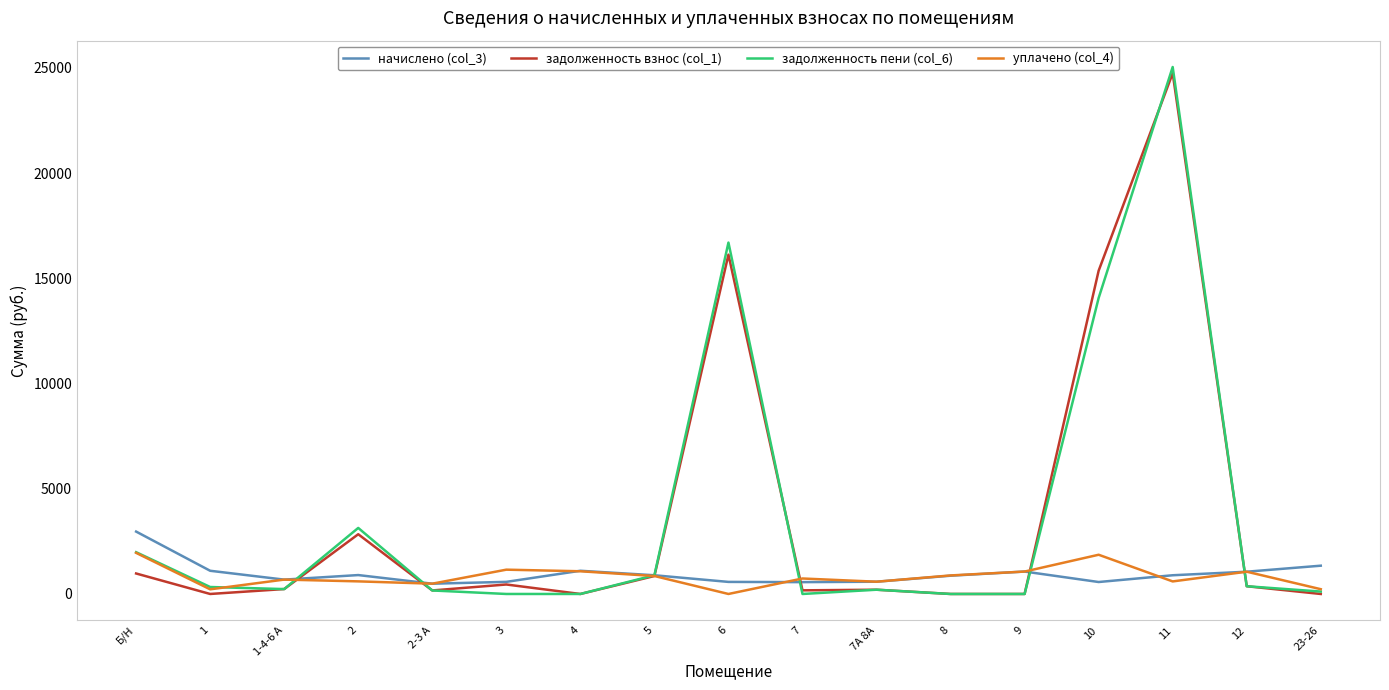

The задолженность пени (col_6) series shows 1986.0 at Б/Н. True or false?

True